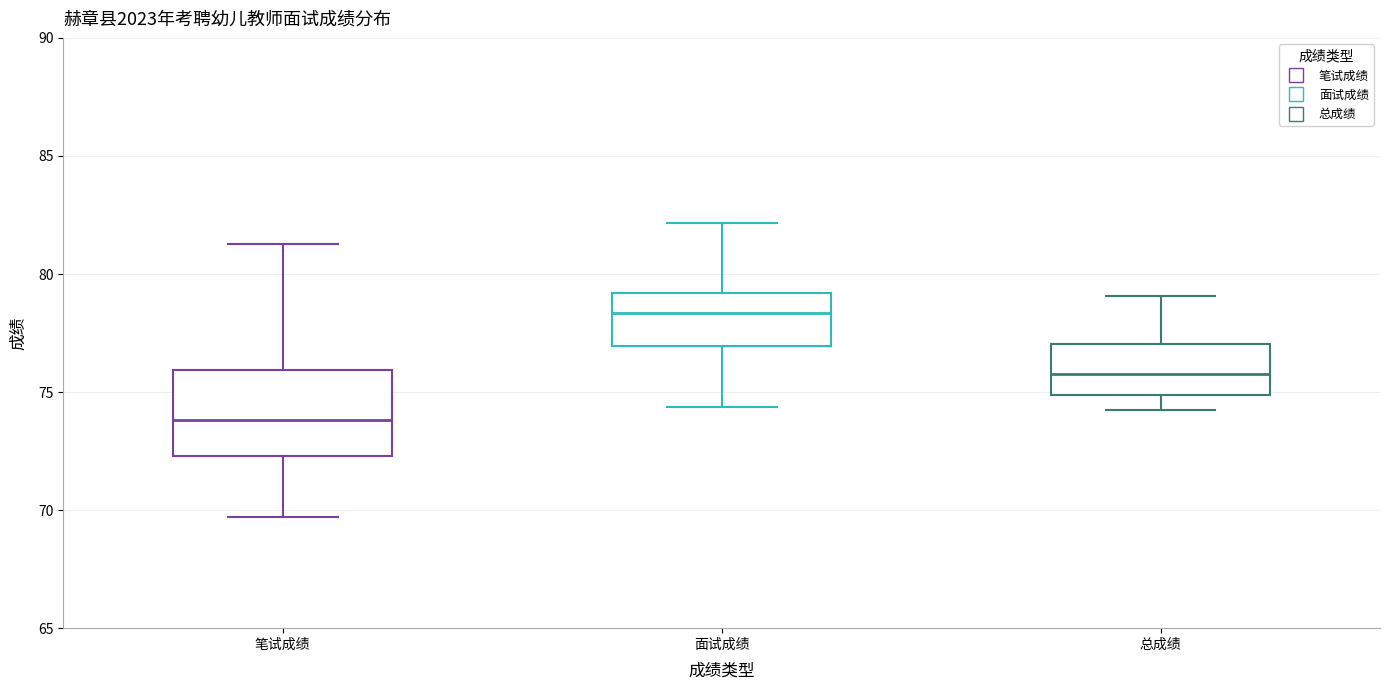

Comparing the boxes themselves (not the whiskers), which one is the tallest?

笔试成绩